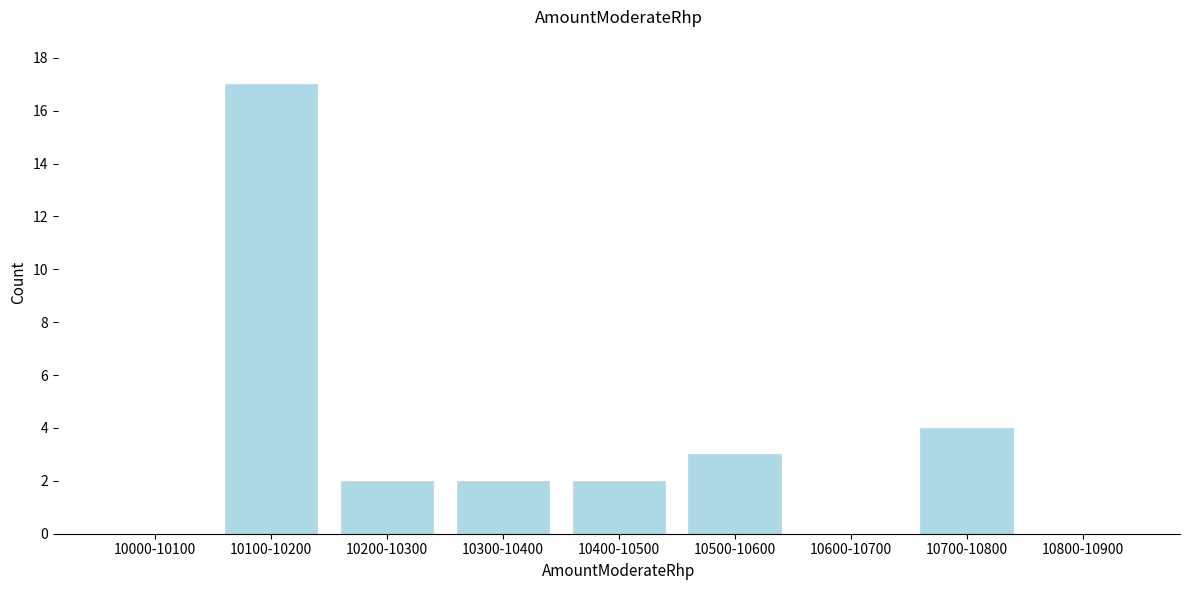

Reading left to right, list all the values displayed in this chart.

10000-10100=0	10100-10200=17	10200-10300=2	10300-10400=2	10400-10500=2	10500-10600=3	10600-10700=0	10700-10800=4	10800-10900=0